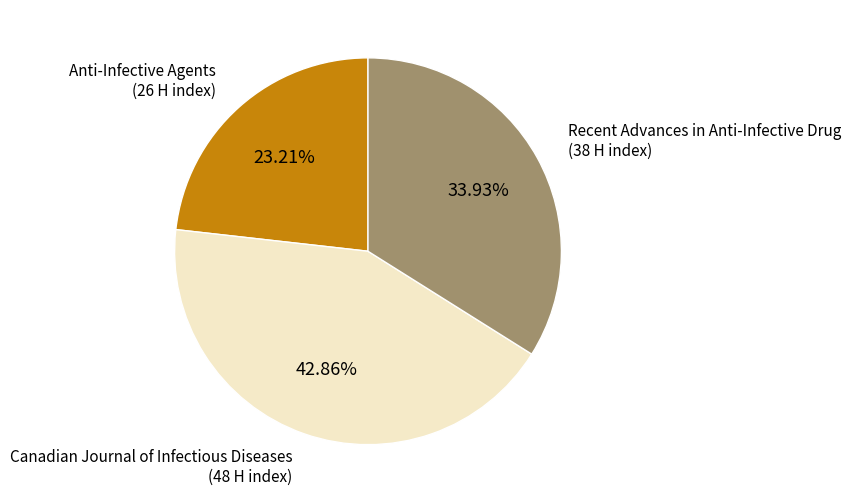

To the nearest percent, what is the average slice percentage?

33%